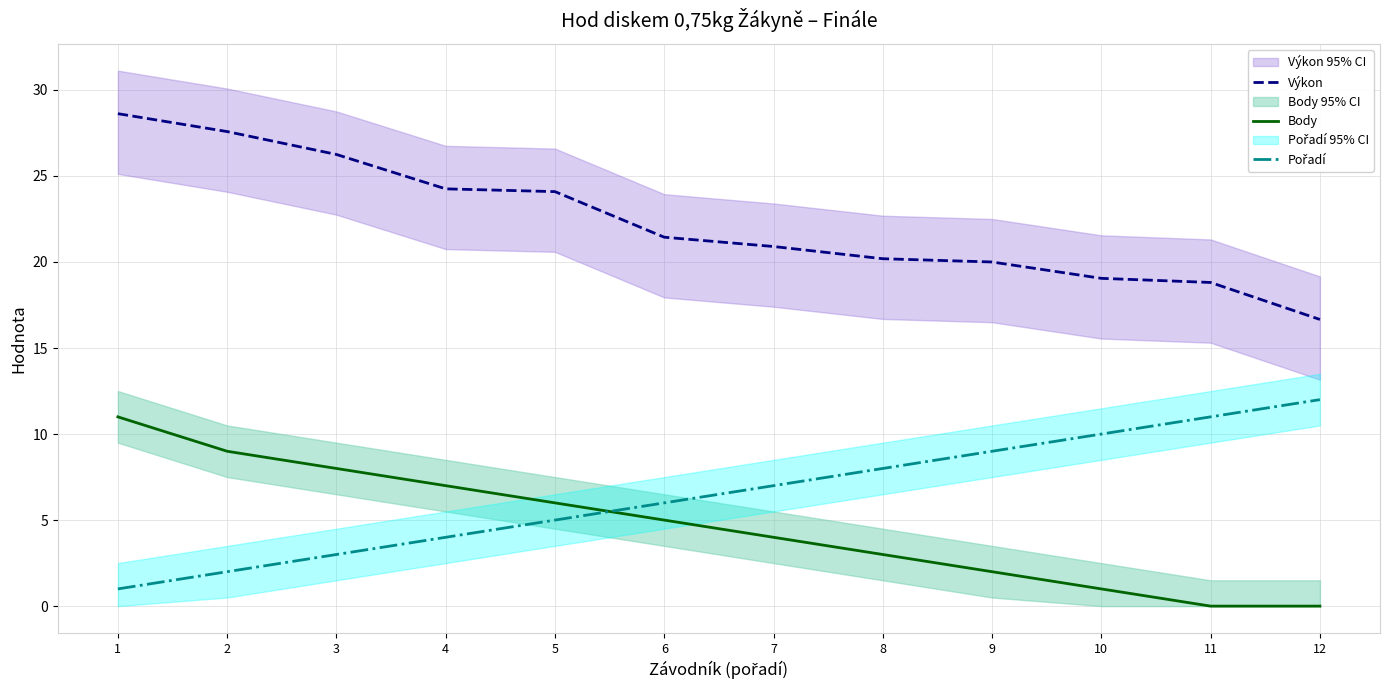

At which label does Pořadí reach its peak?

12